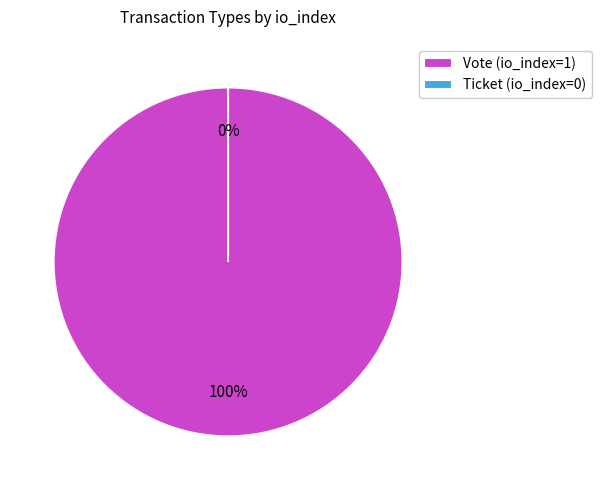

What percentage is the Vote slice, to the nearest percent?

100%